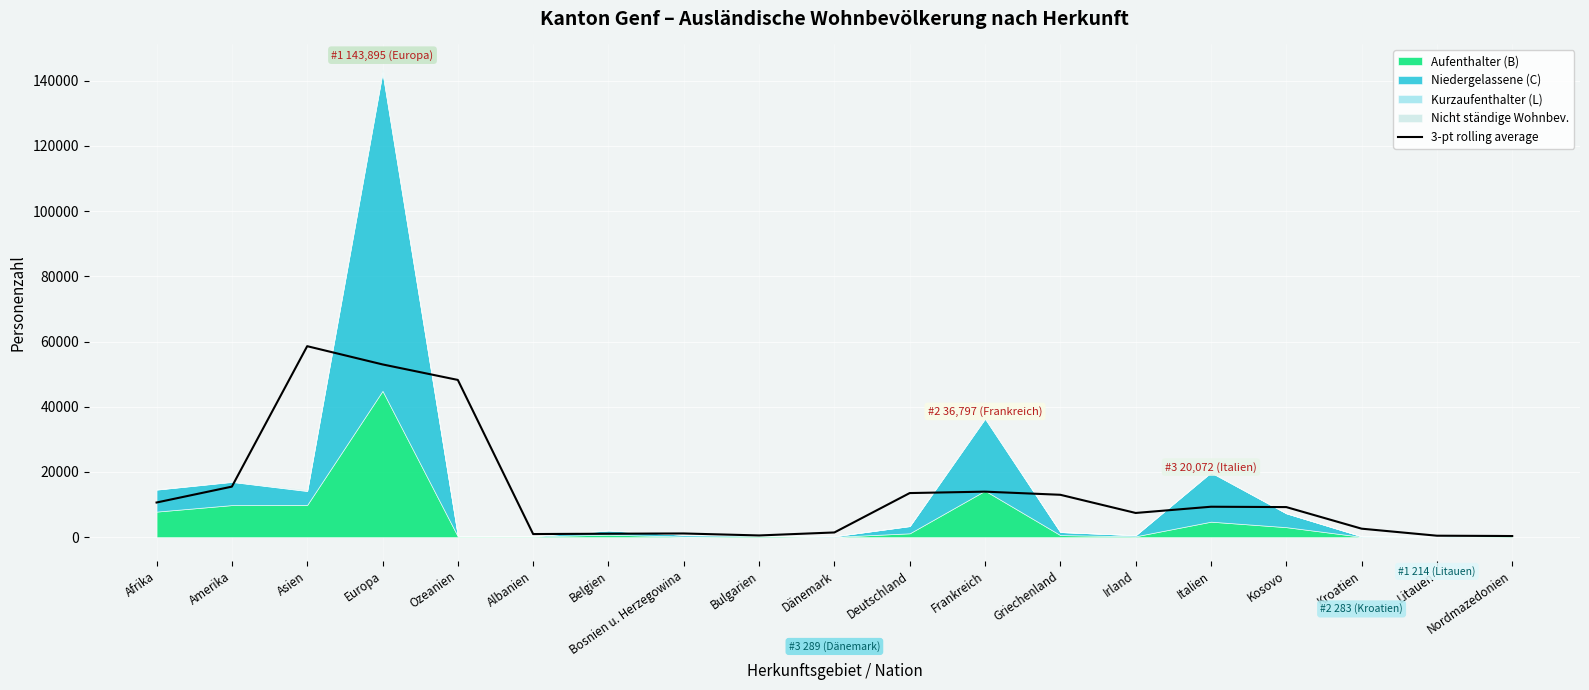

What is the label of the 12th point from the left?

Frankreich